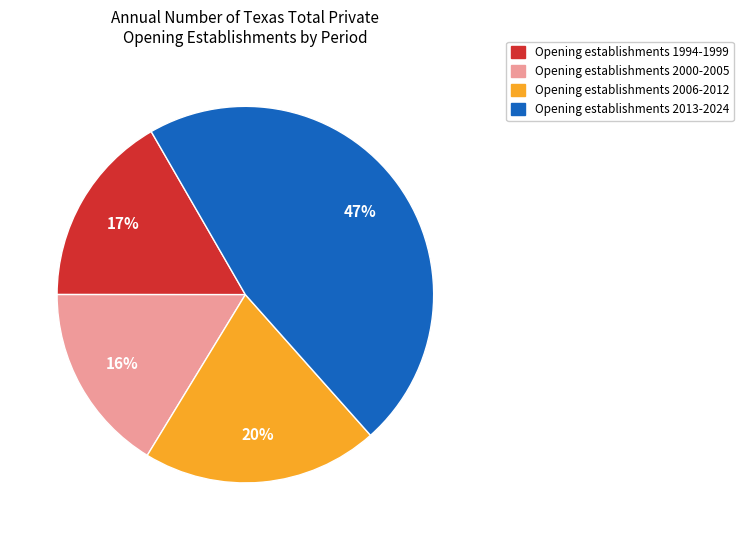

Is there a majority slice in this chart?

No